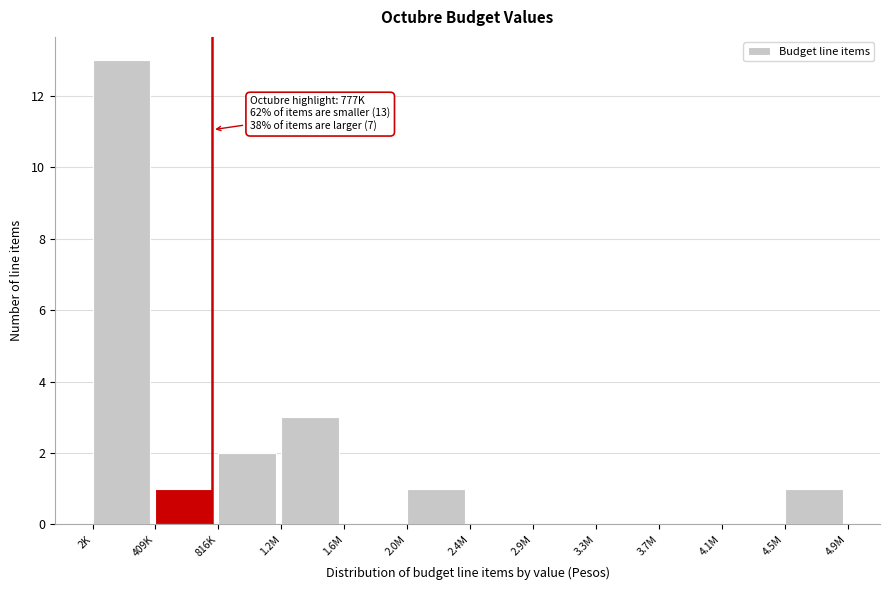

Reading right to left, what are all the values shown in this chart?

4.5M=1	4.1M=0	3.7M=0	3.3M=0	2.9M=0	2.4M=0	2.0M=1	1.6M=0	1.2M=3	816K=2	409K=1	2K=13